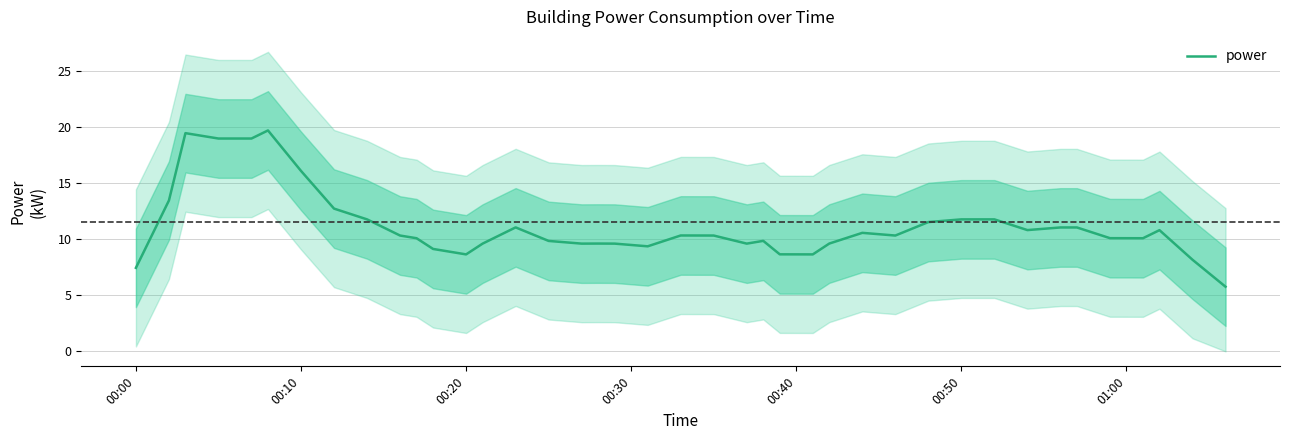

Is it true that the value at 31 is 5.7?

False